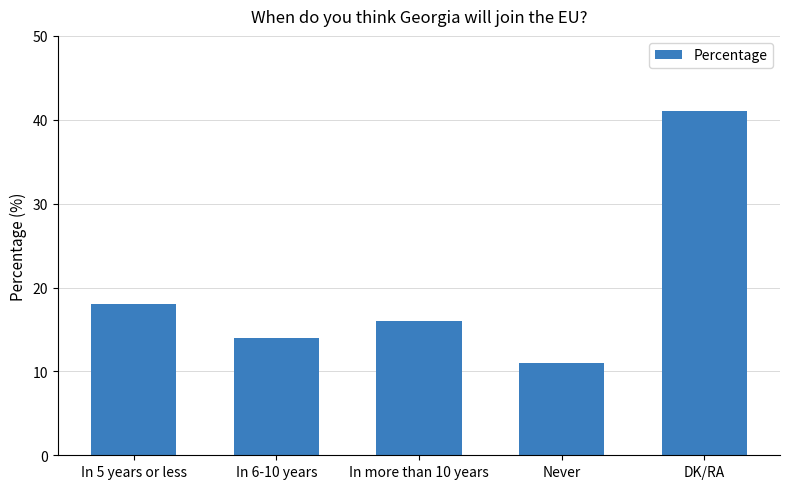

Is it true that the value at In more than 10 years is 3?

False